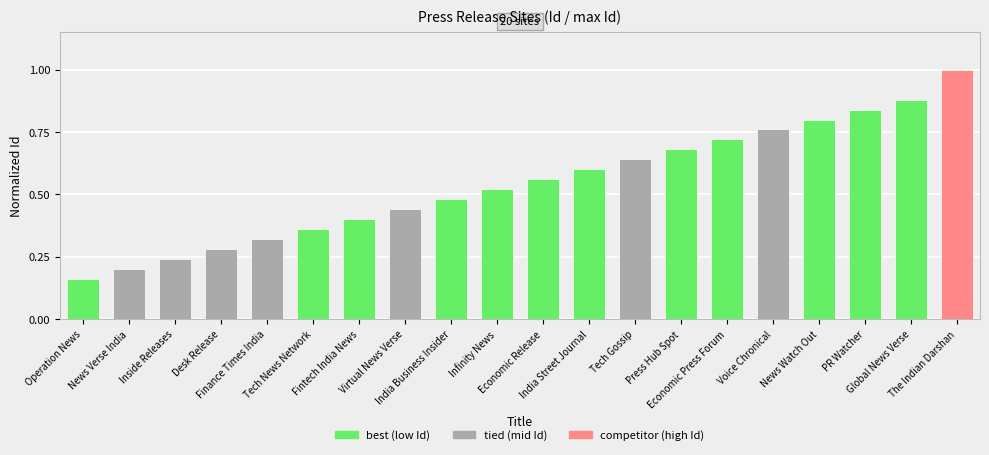

Reading left to right, list all the values displayed in this chart.

Operation News=0.2	News Verse India=0.2	Inside Releases=0.2	Desk Release=0.3	Finance Times India=0.3	Tech News Network=0.4	Fintech India News=0.4	Virtual News Verse=0.4	India Business Insider=0.5	Infinity News=0.5	Economic Release=0.6	India Street Journal=0.6	Tech Gossip=0.6	Press Hub Spot=0.7	Economic Press Forum=0.7	Voice Chronical=0.8	News Watch Out=0.8	PR Watcher=0.8	Global News Verse=0.9	The Indian Darshan=1.0